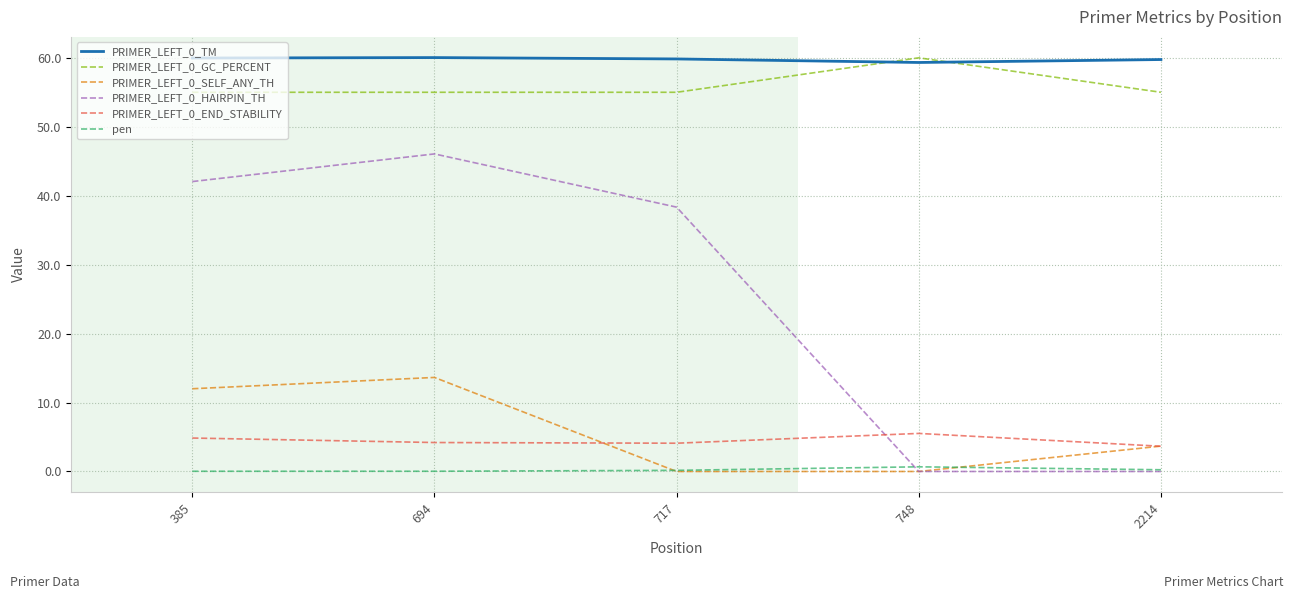

The PRIMER_LEFT_0_SELF_ANY_TH series shows 3.7 at 2214. True or false?

True